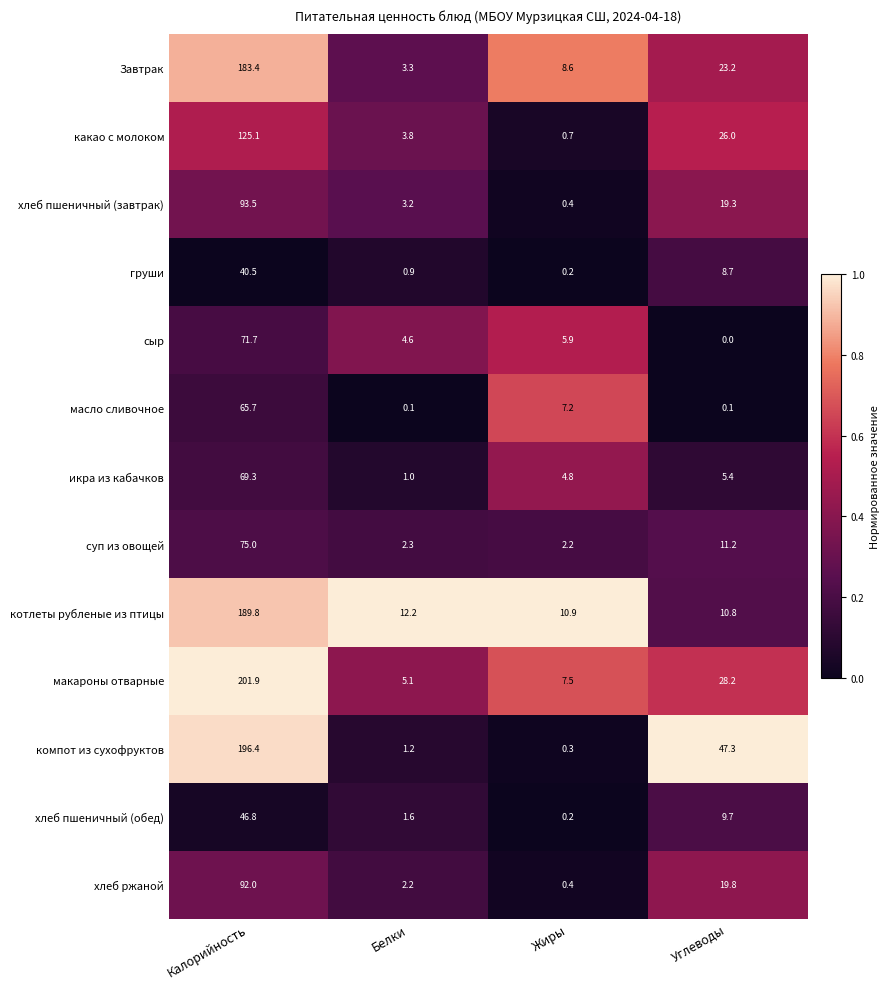

What is the difference between the highest and lowest values at Углеводы?

47.3